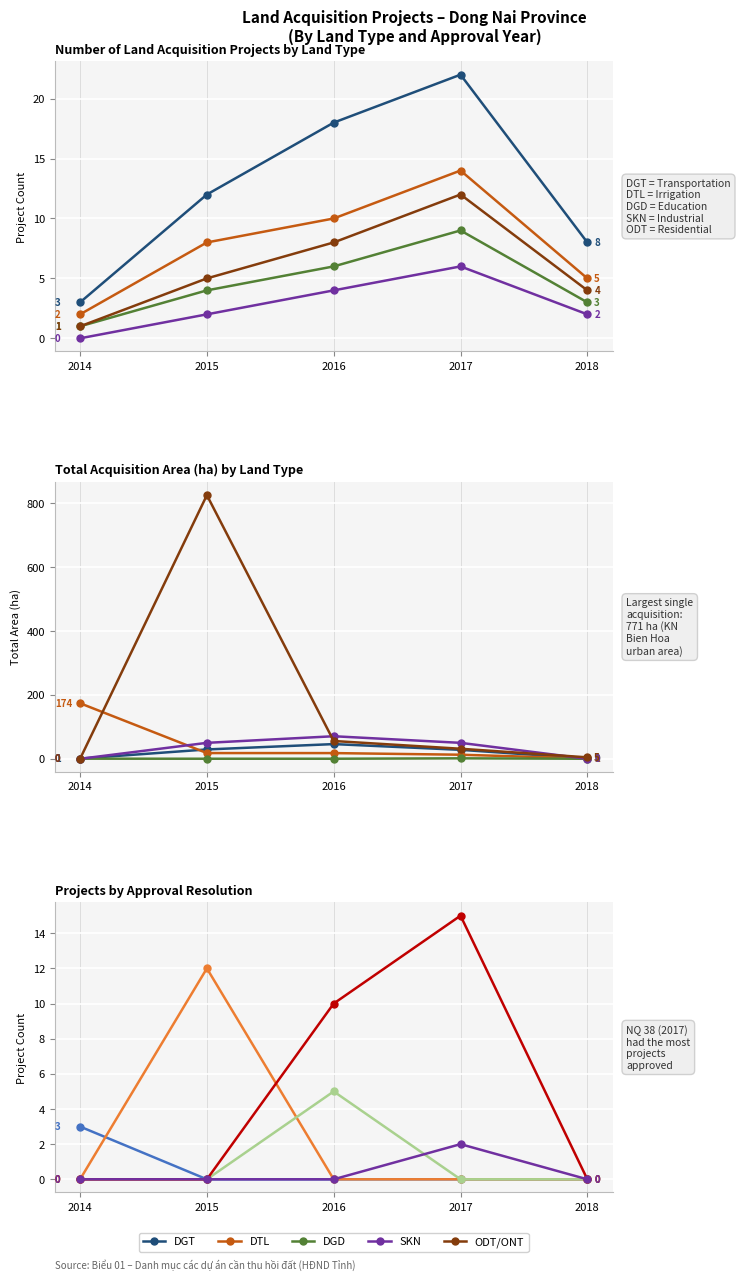

The value of DTL at 2014 is 2. True or false?

True